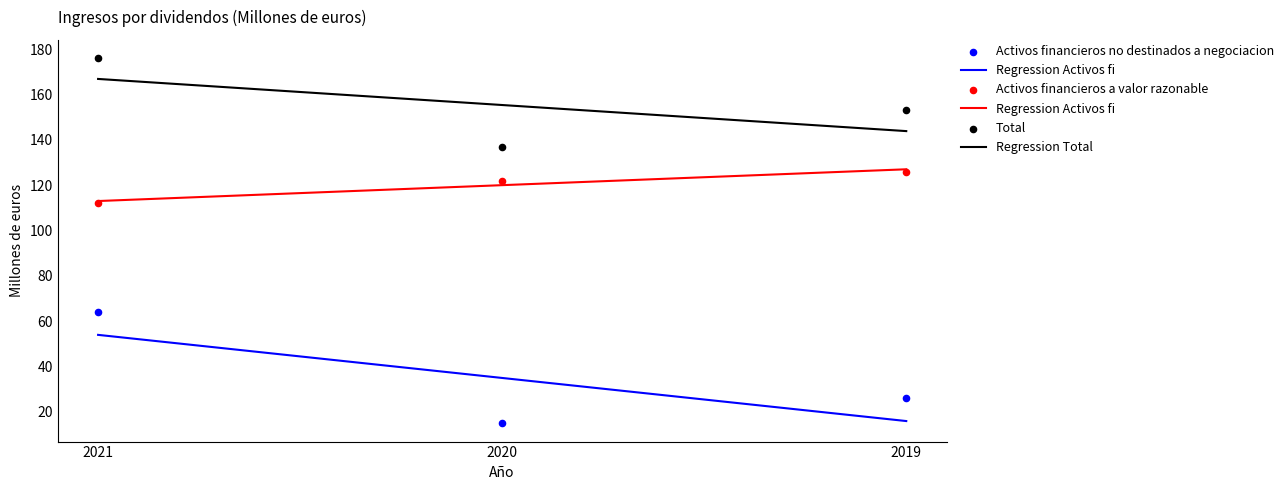

At which category is the sum across all series the highest?

2021